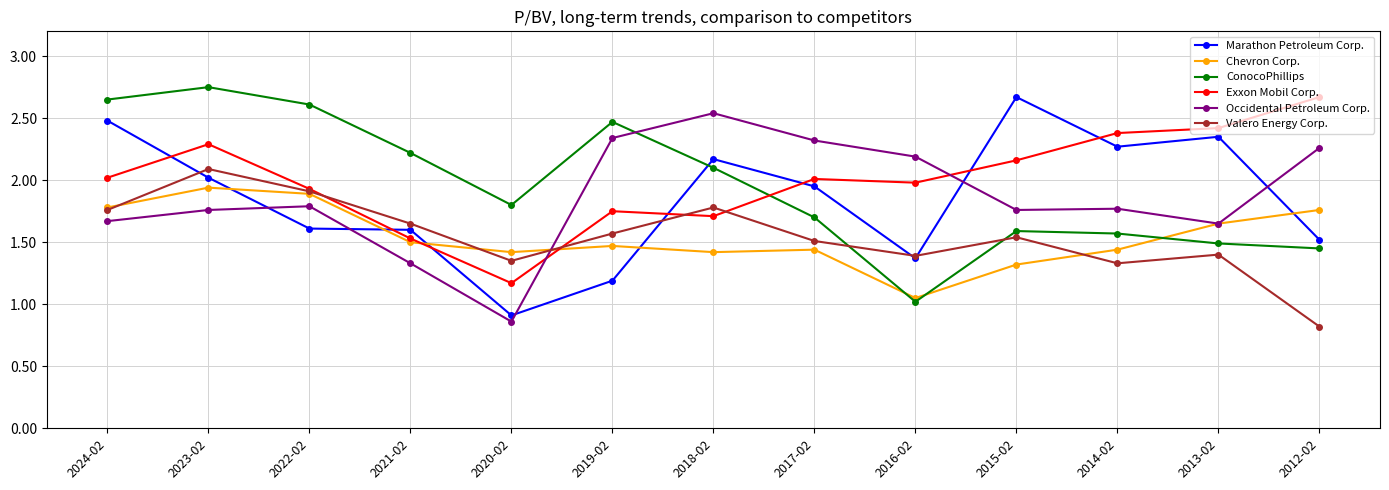

Is it true that Chevron Corp. equals 1.0 at 2019-02?

False